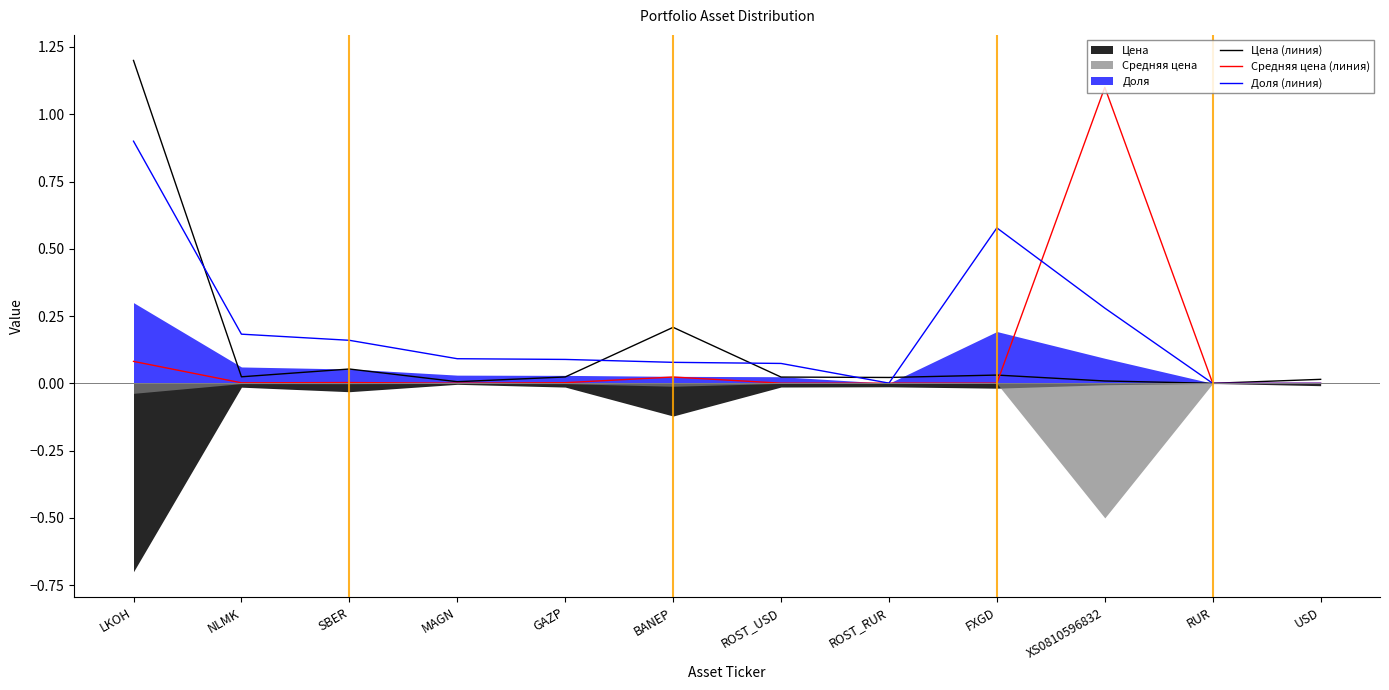

At which category does Средняя цена (линия) reach its first local peak?

SBER